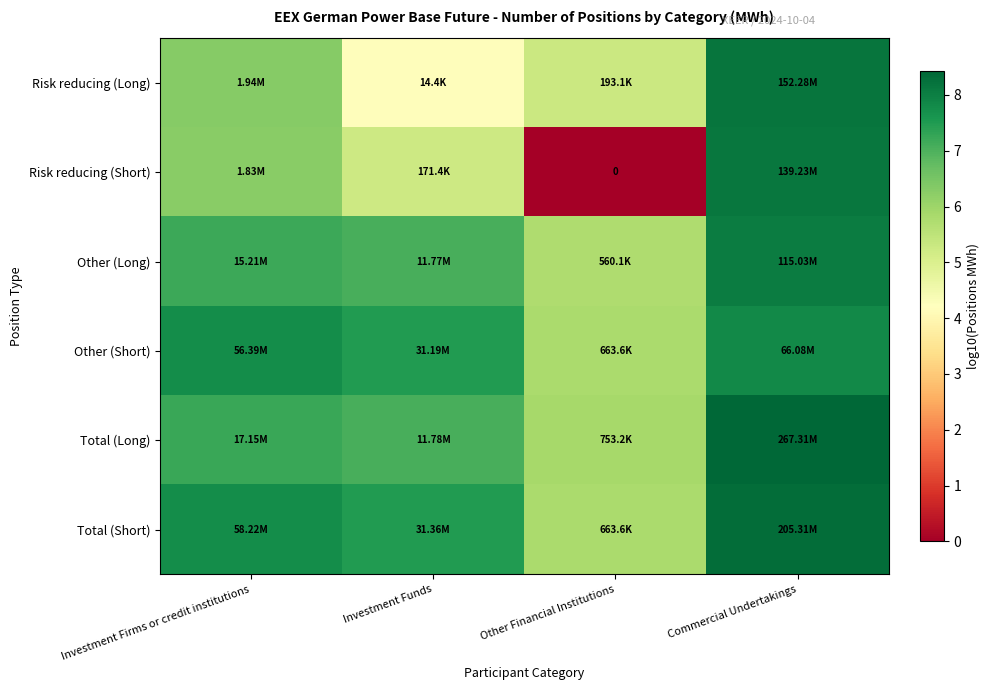

Is it true that Other (Long) equals 7.1 at Investment Funds?

True